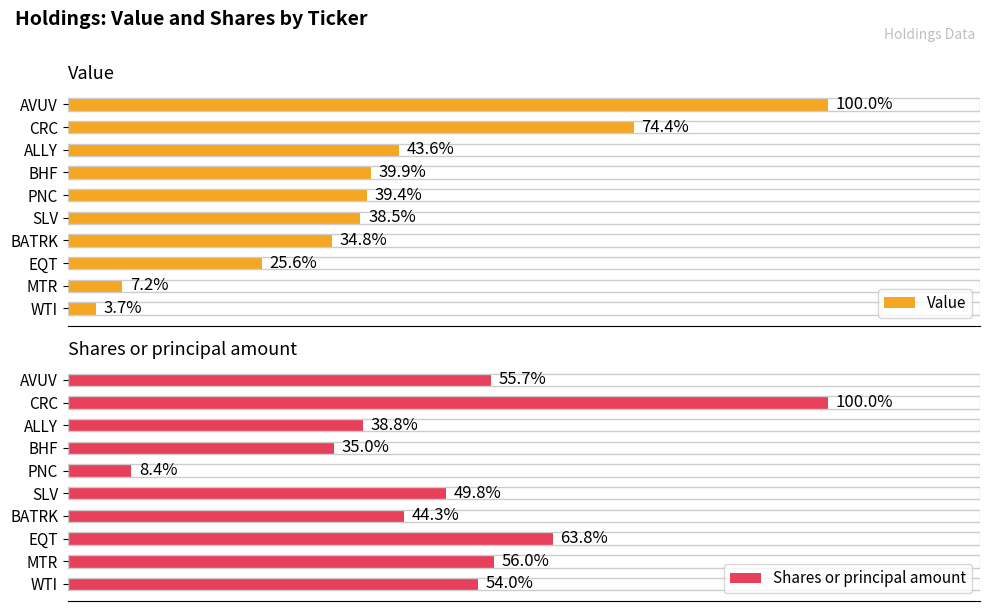

What is the difference between the Value values at 9 and 7?

21.8